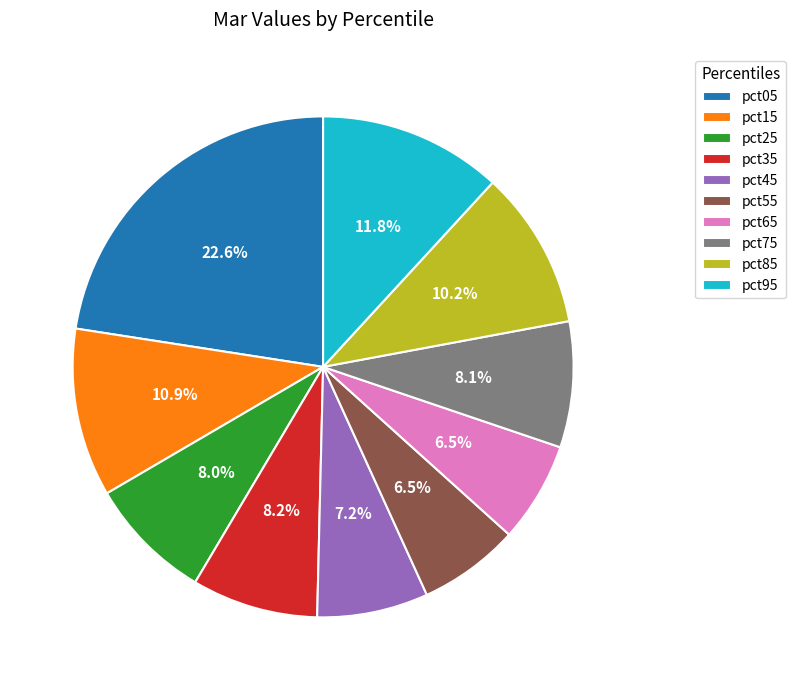

What percentage is the pct85 slice, to the nearest percent?

10%